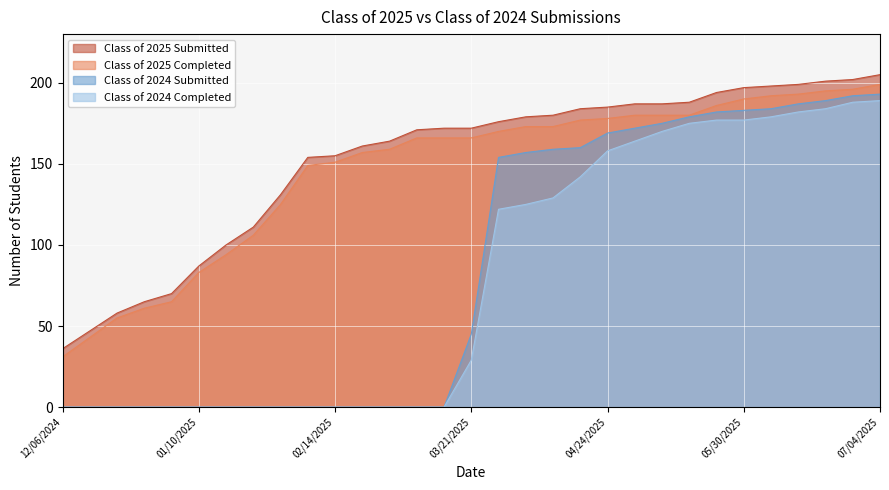

Does the chart display data point markers on the line(s)?

No